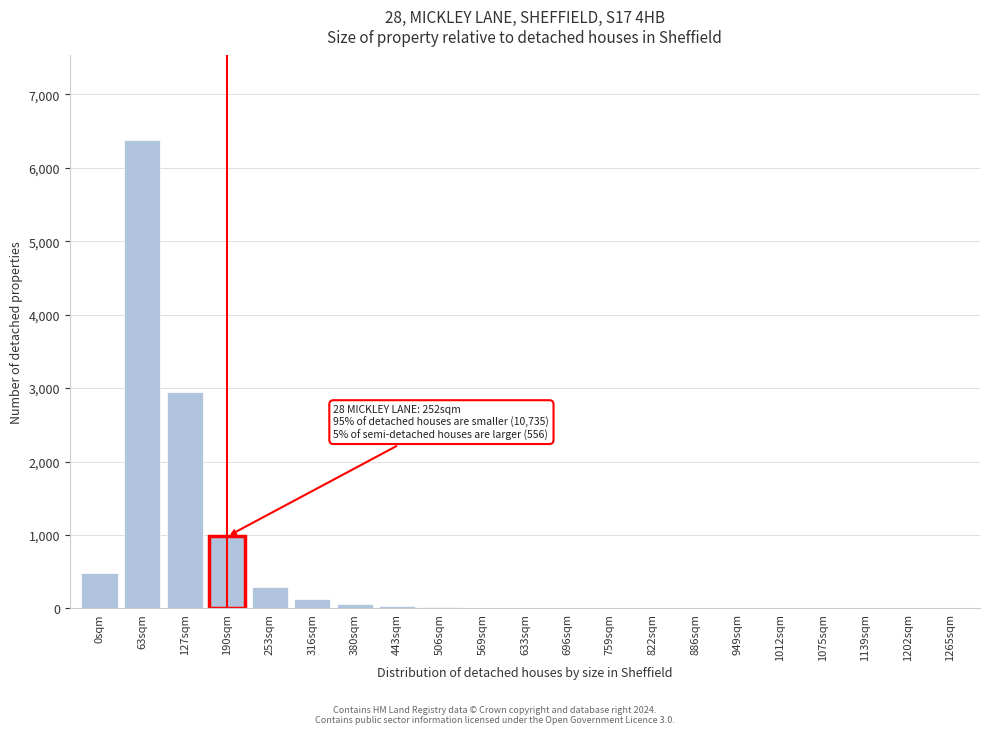

At which label is the value closest to 3190?

127sqm